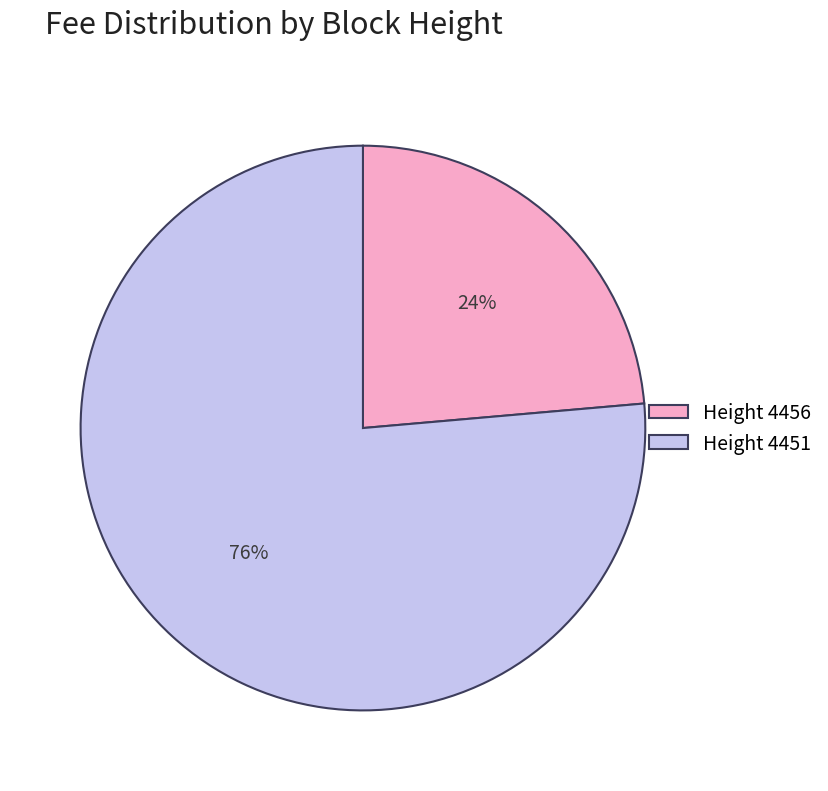

To the nearest percent, what percentage of the pie is Height 4451?

76%